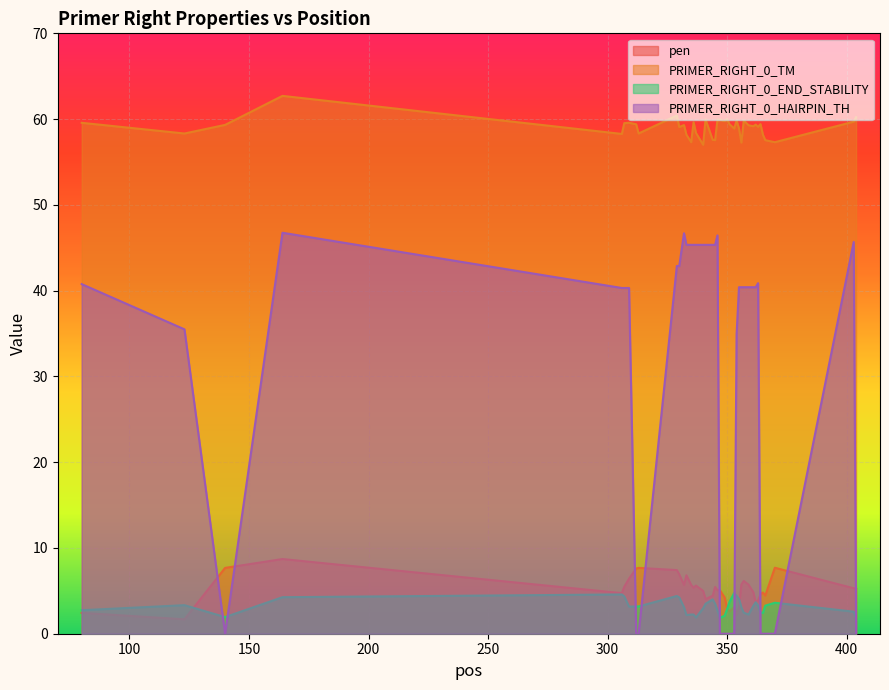

What is the maximum value shown in the chart?

62.7